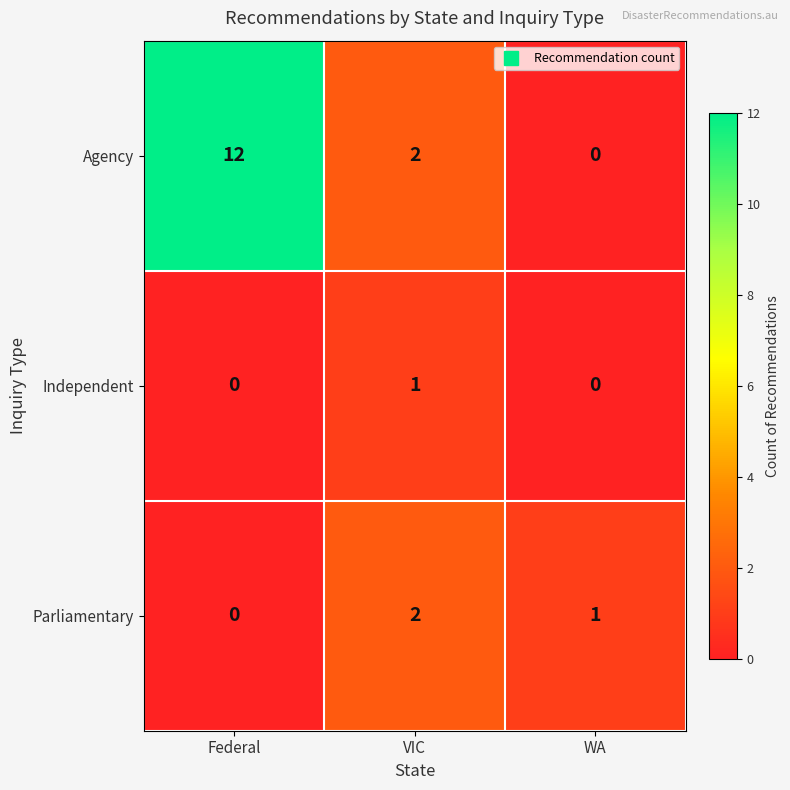

Count the number of data series in this chart.

3